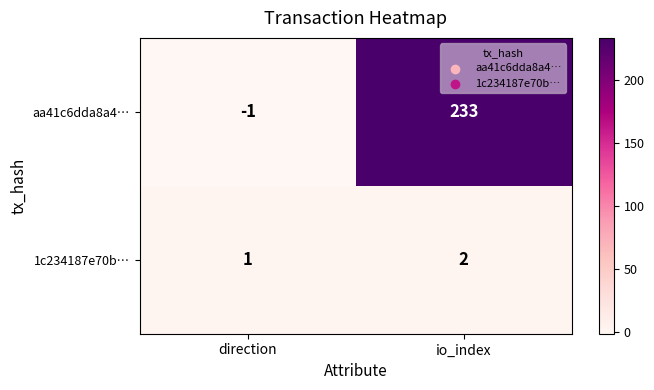

What is the difference between the maximum and minimum values in the aa41c6dda8a4… series?

234